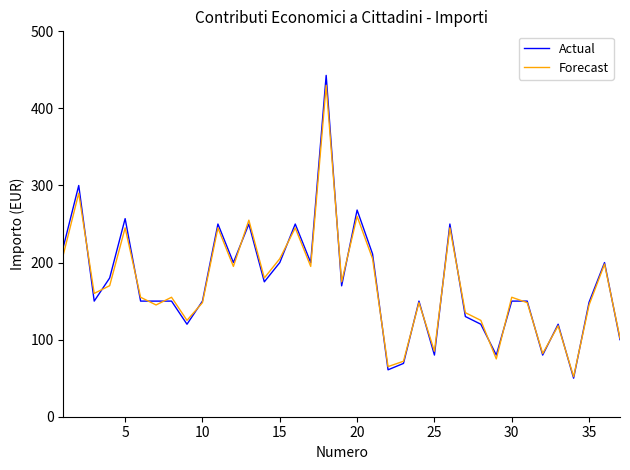

Which series has the widest spread of values?

Actual